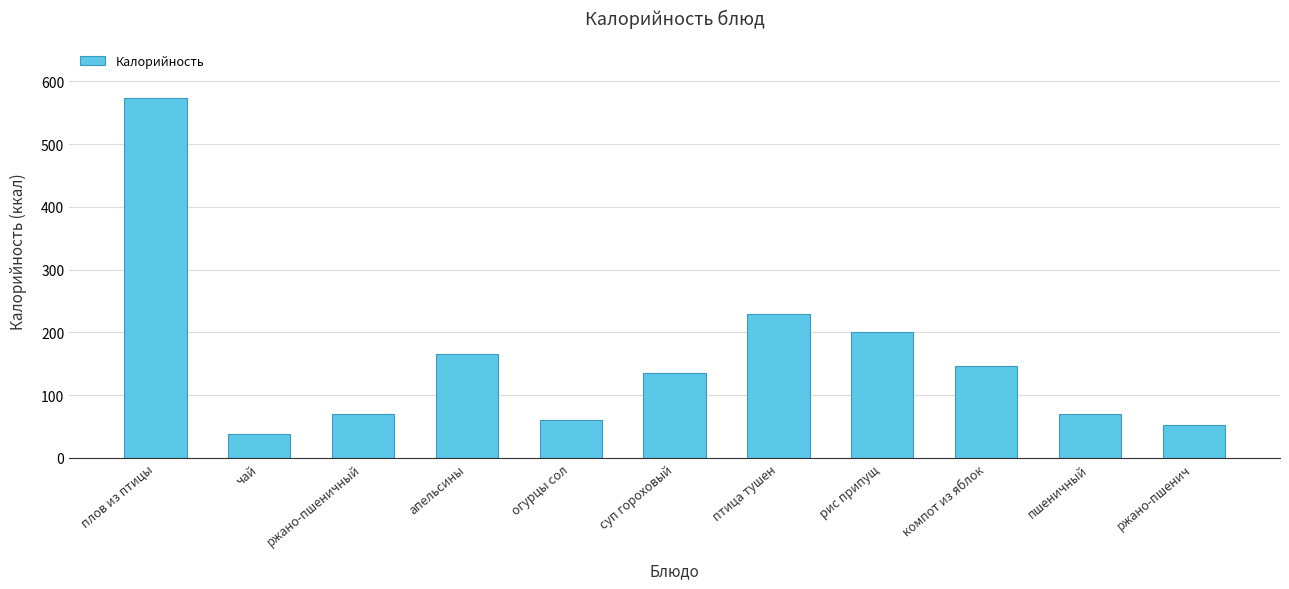

At which category does the chart reach its minimum across all series?

чай